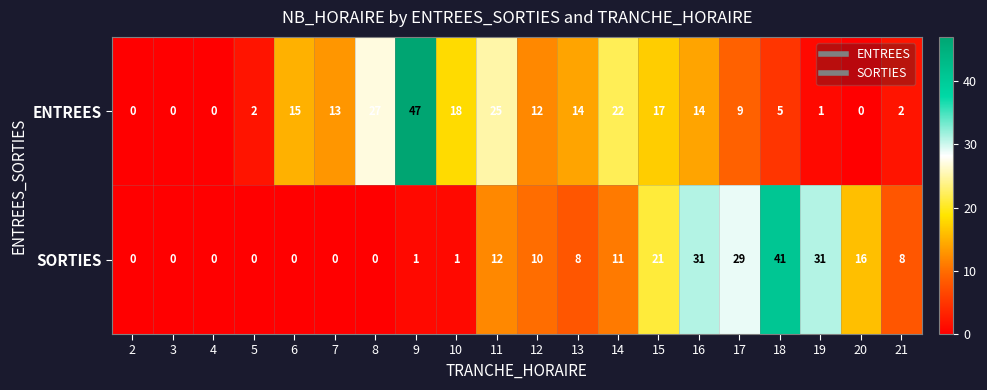

Which series has the largest total across all categories?

ENTREES